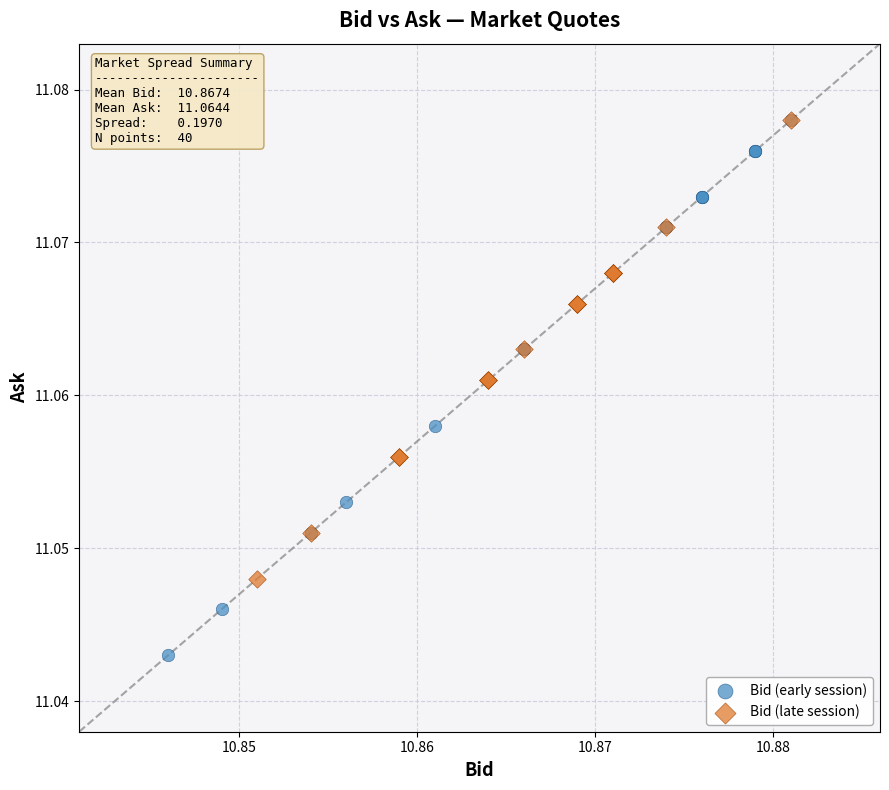

Which series has the widest spread of Y values?

Bid (early session)